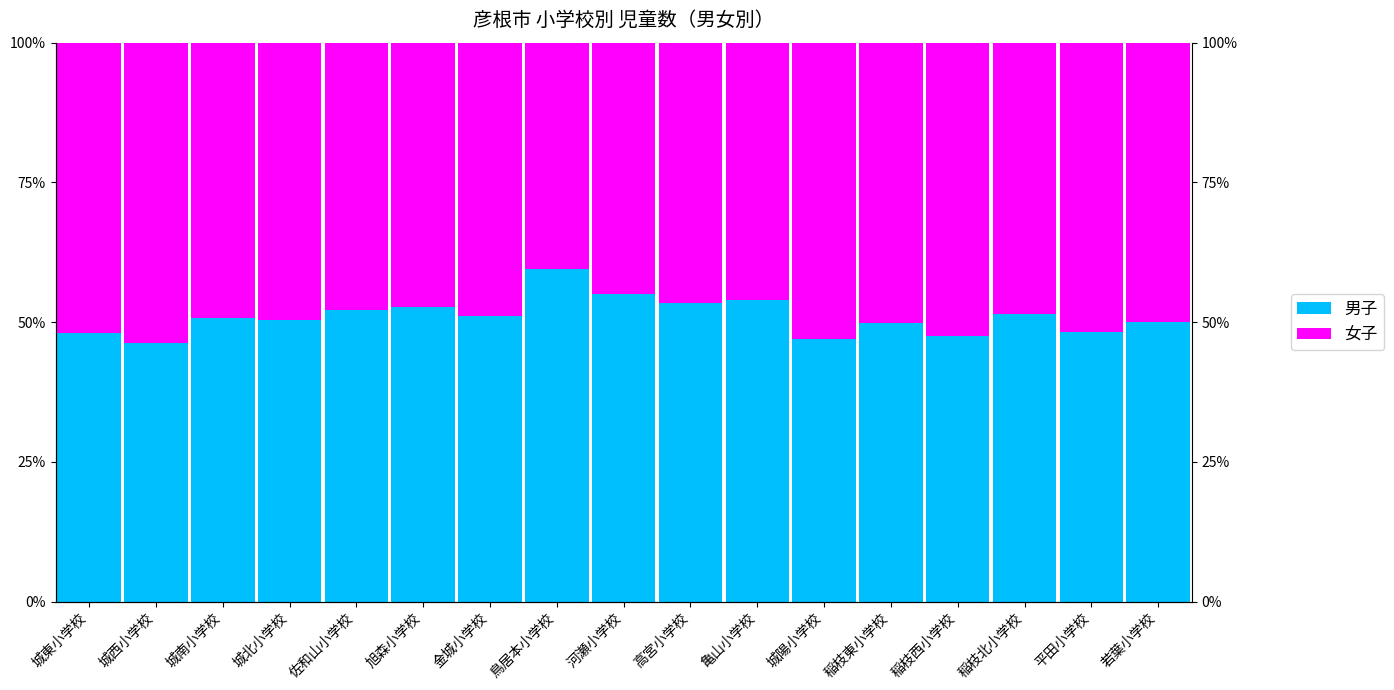

Rank the series by their maximum value, from lowest to highest.

女子, 男子